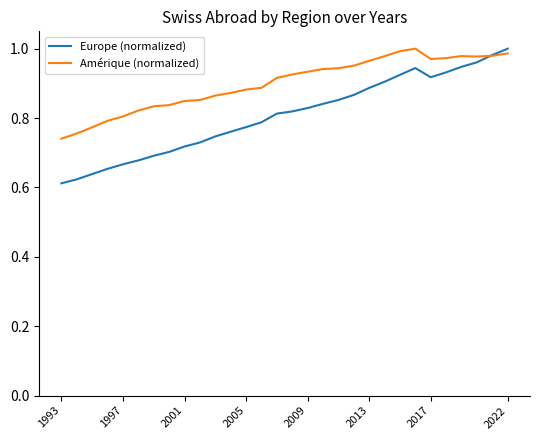

Which series has the largest total across all categories?

Amérique (normalized)